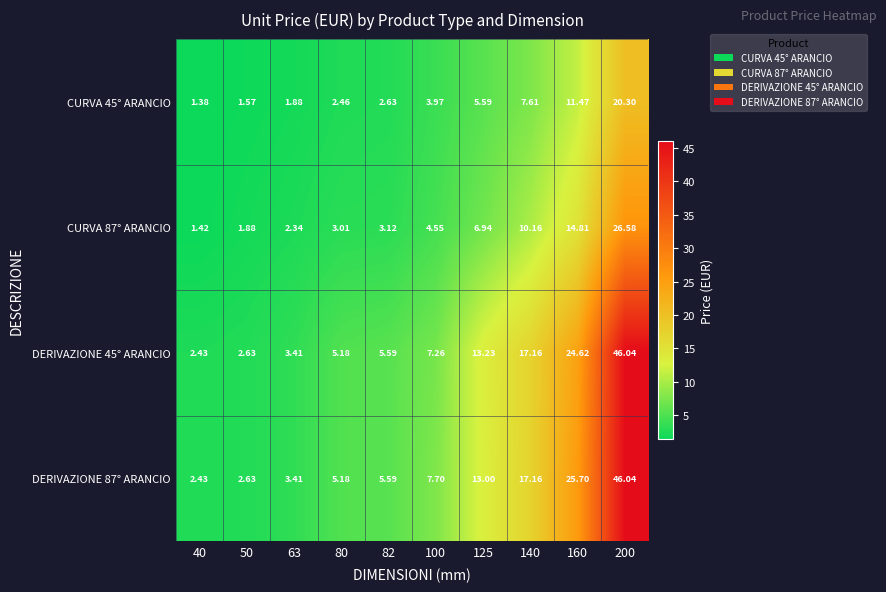

Is the value of CURVA 87° ARANCIO at 125 greater than the value of DERIVAZIONE 87° ARANCIO at 140?

No